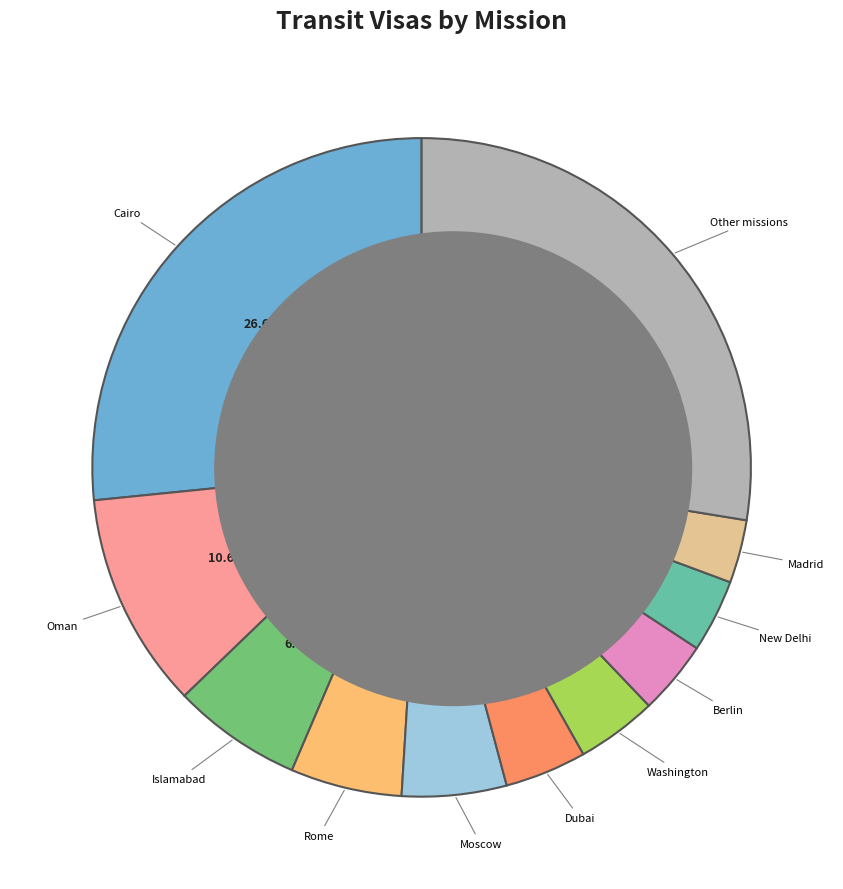

Does any single category account for the majority?

No